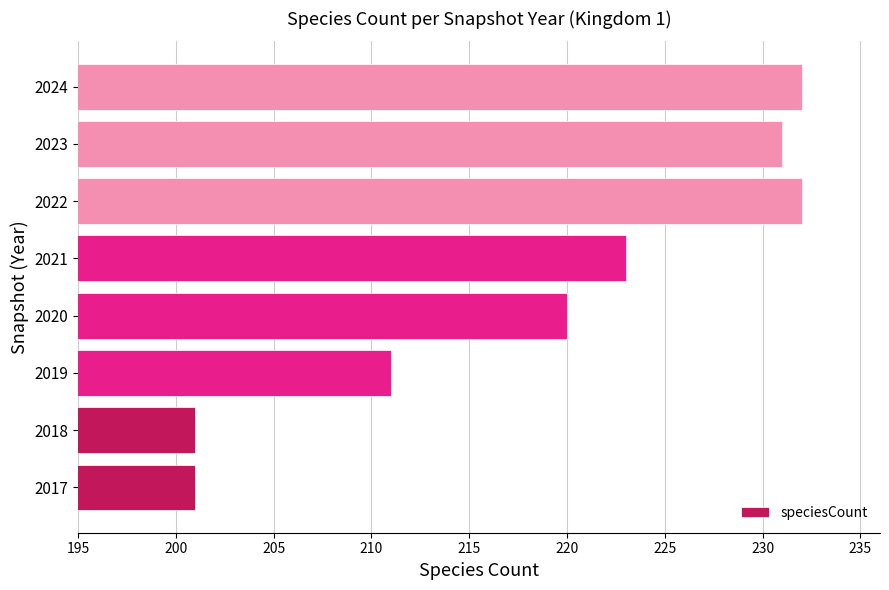

How many data points are less than 223?

4